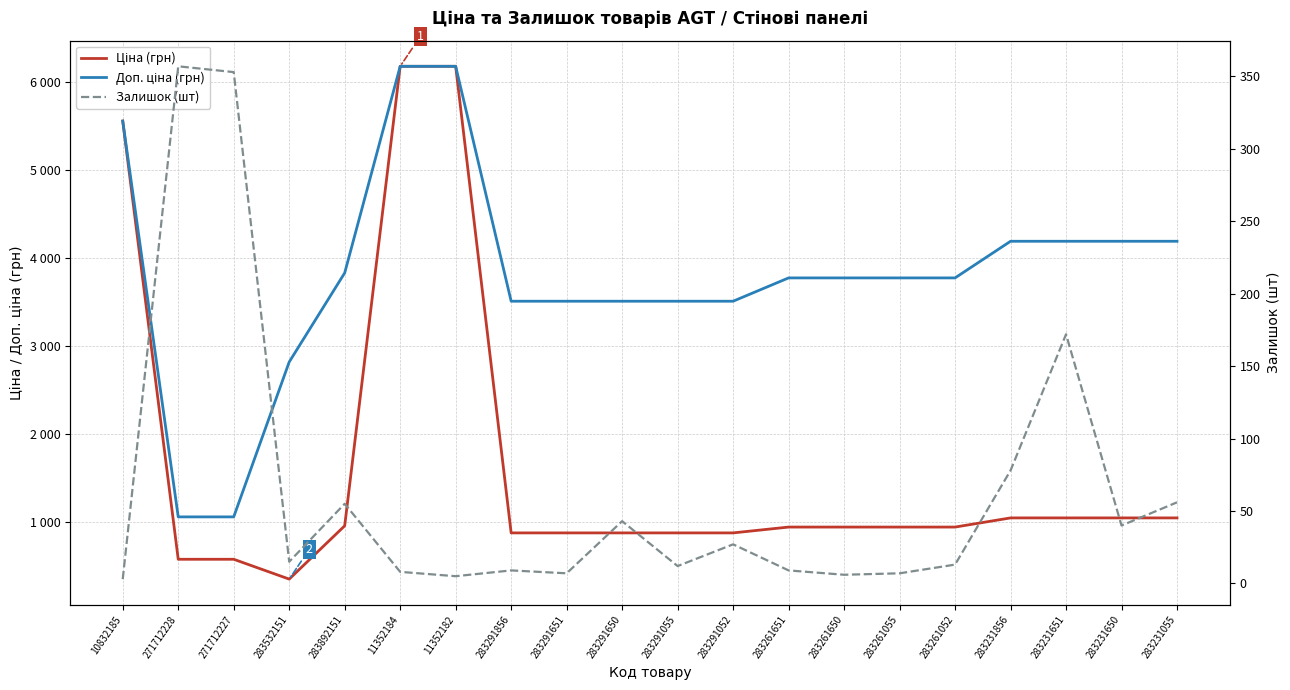

How many lines are shown in the chart?

3